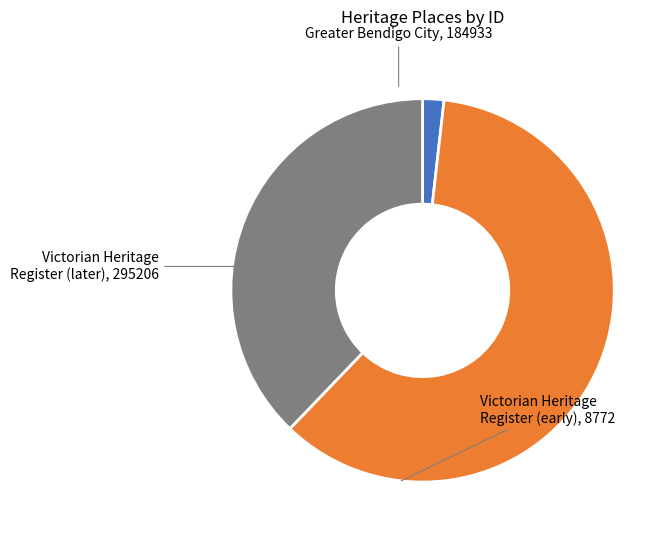

Is there a majority slice in this chart?

Yes